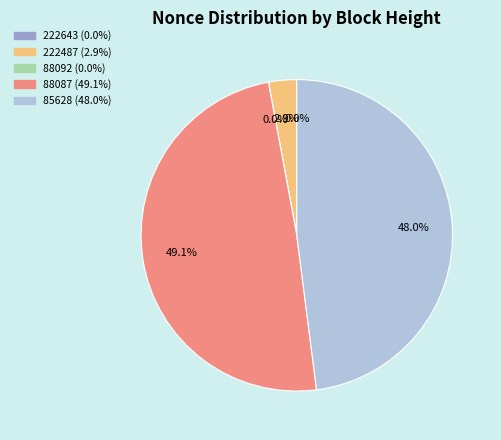

Is there any slice that represents more than half of the pie?

No